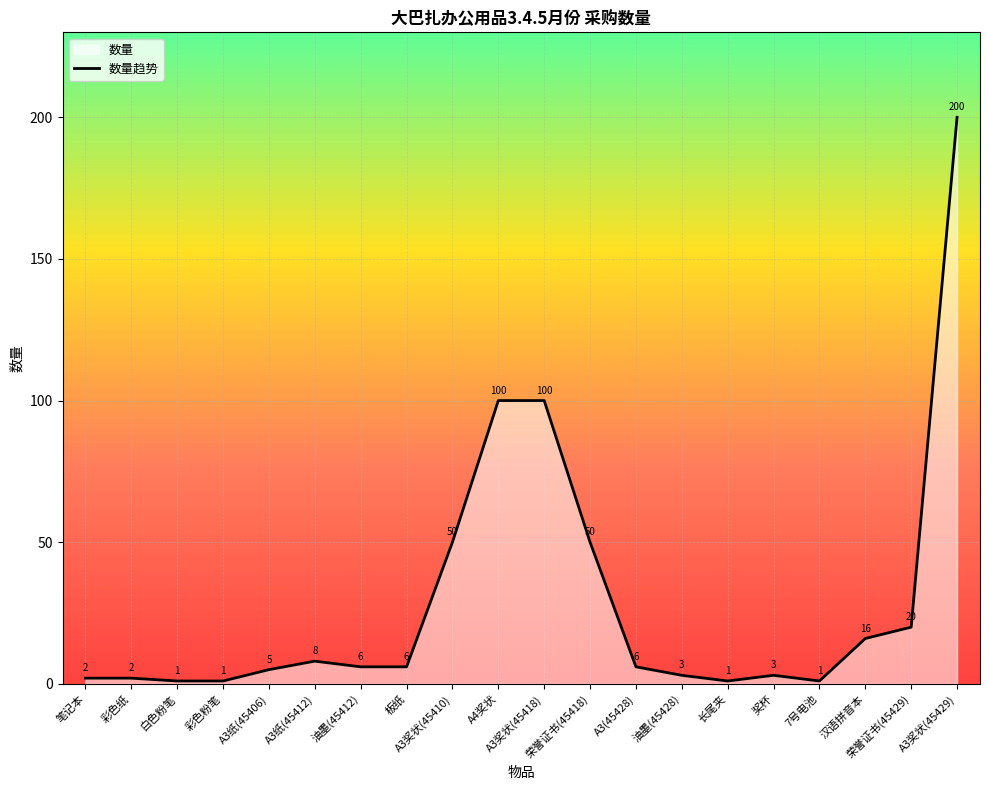

What is the difference between the second highest and second lowest values?

99